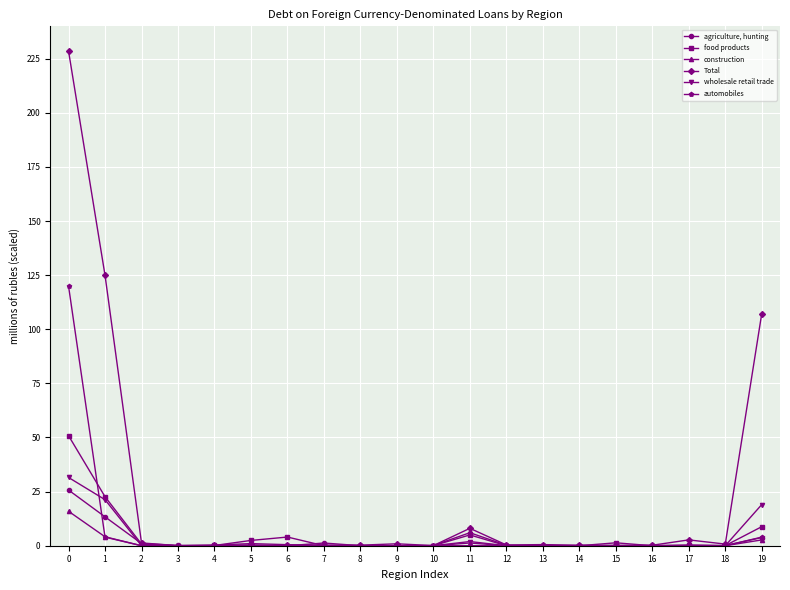

How many lines are shown in the chart?

6